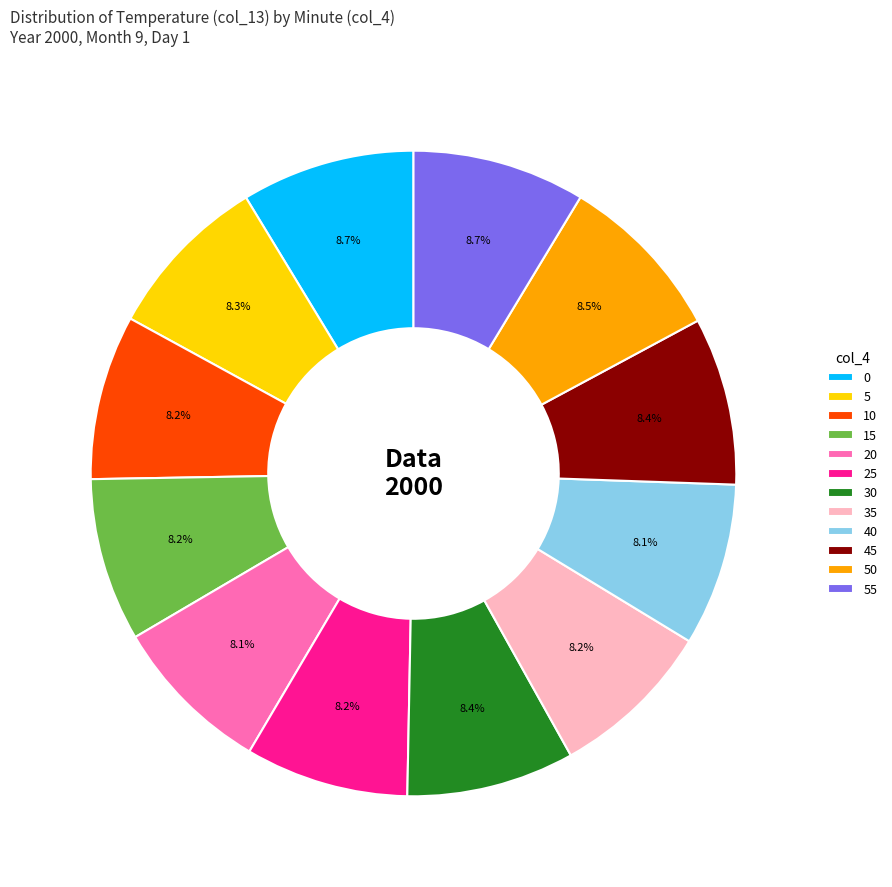

To the nearest percent, what is the combined percentage of 0 and 25?

17%